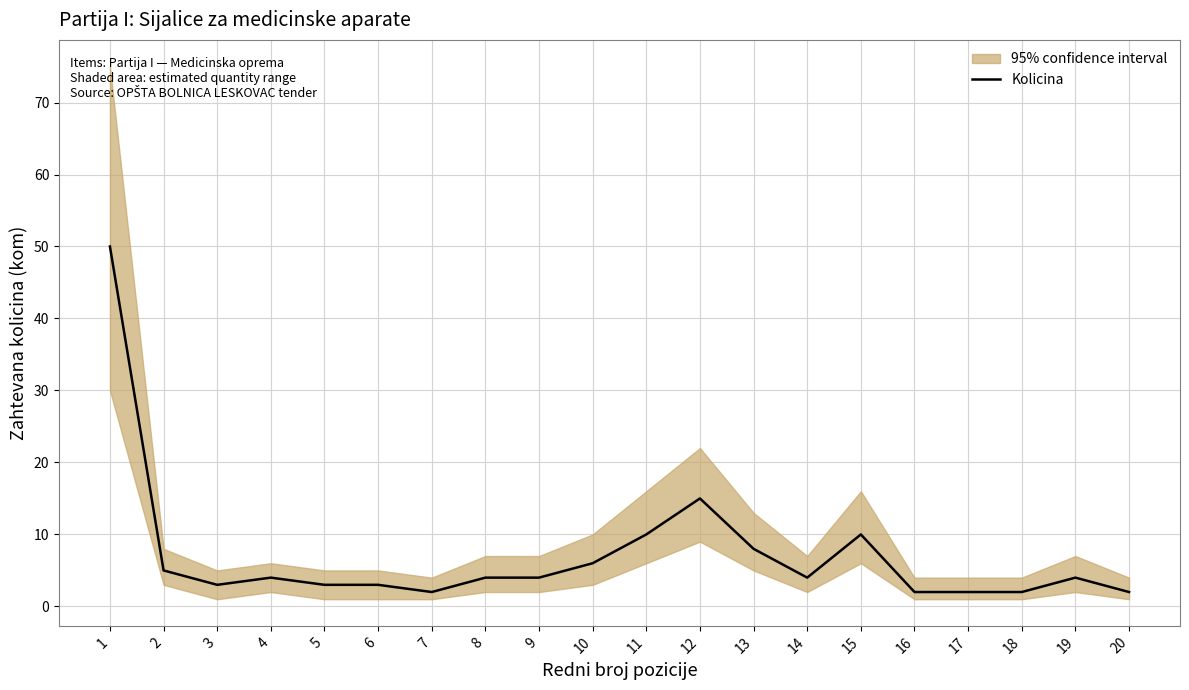

Where is the first local maximum?

4